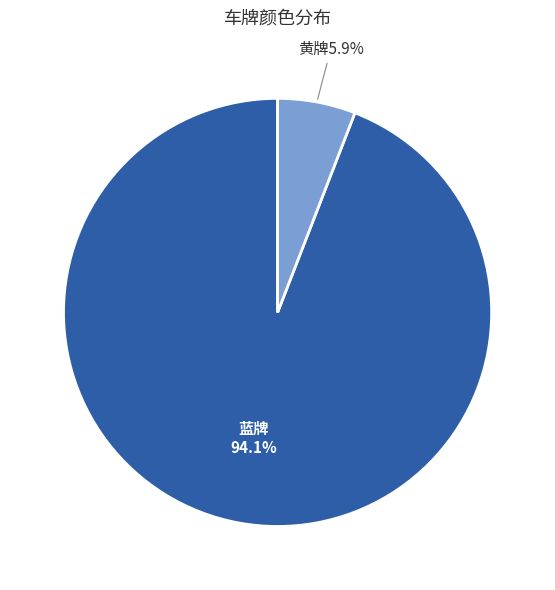

Is there any slice that represents more than half of the pie?

Yes